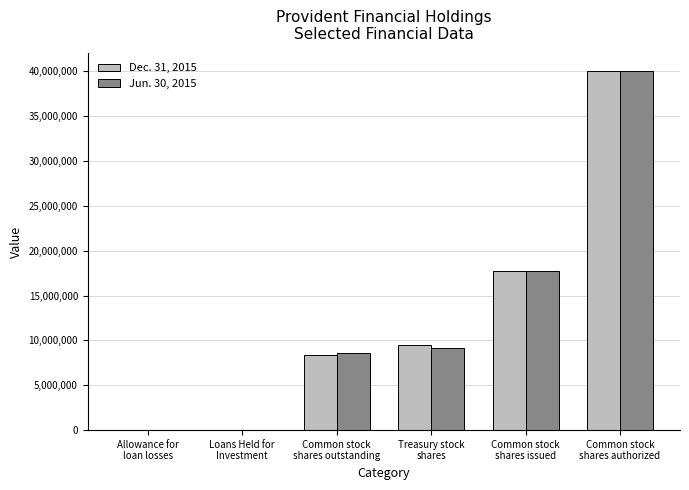

What is the total value across all series at Treasury stock
shares?

18573400